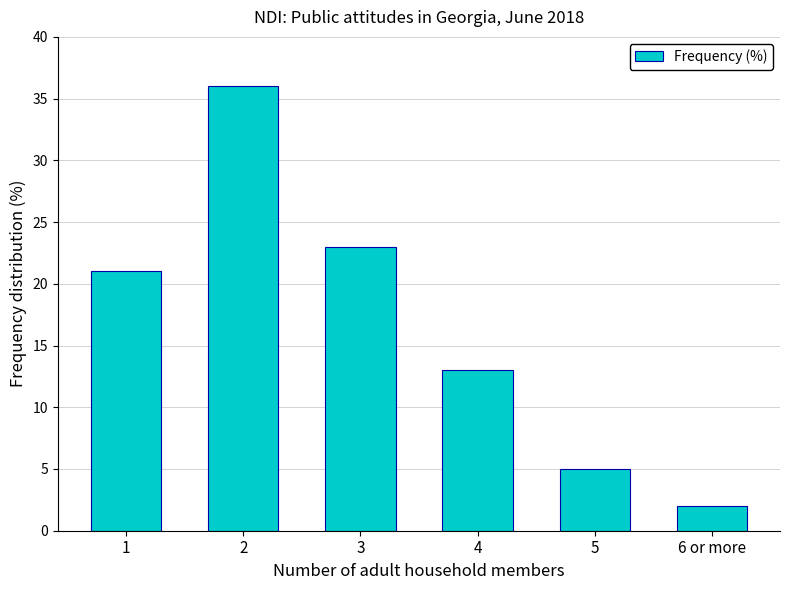

Which has a higher value, 6 or more or 1?

1